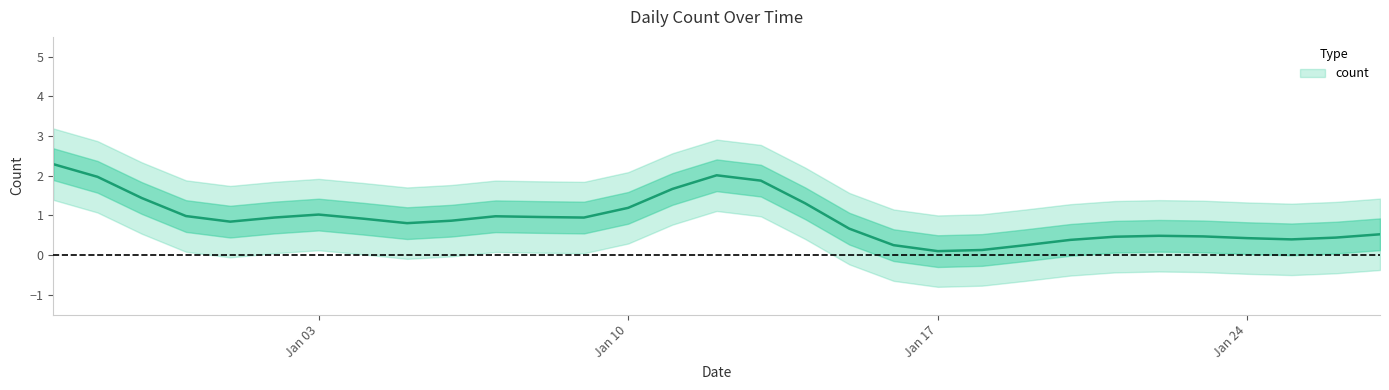

True or false: the data has more than 0 interior local peaks.

True